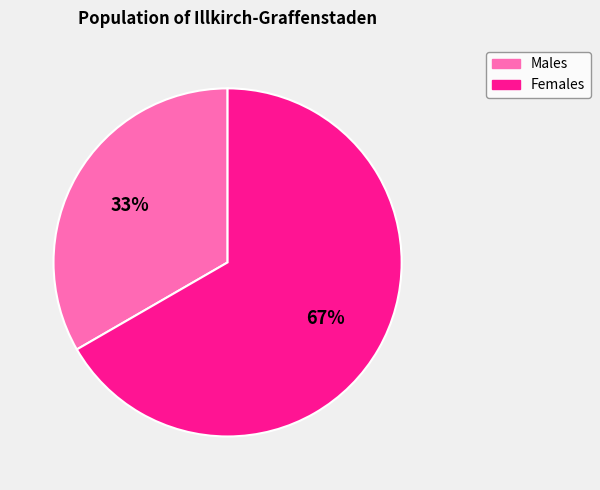

Is there any slice that represents more than half of the pie?

Yes